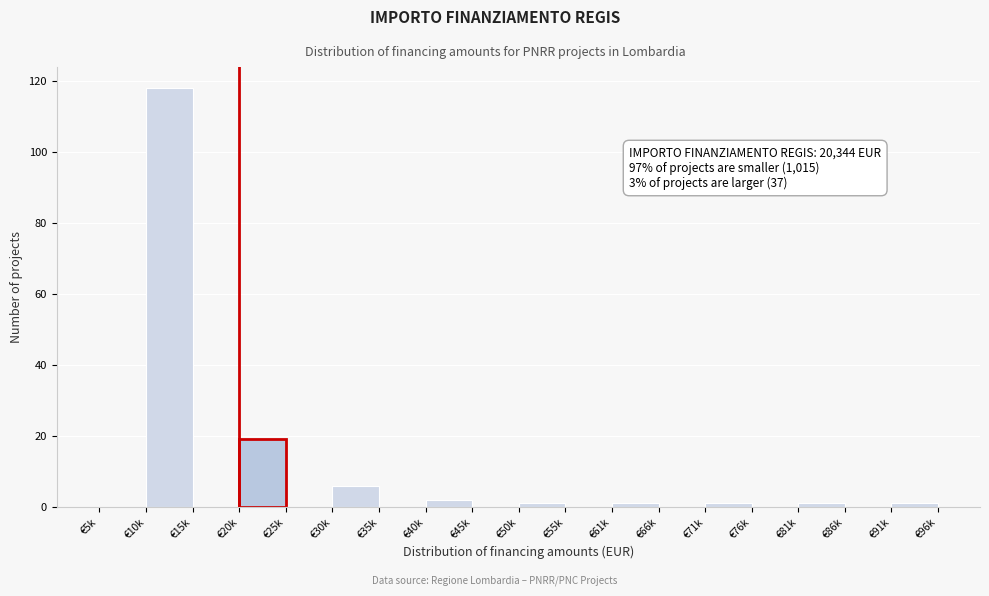

Reading left to right, extract all data points from this chart.

€5k=0	€10k=118	€15k=0	€20k=19	€25k=0	€30k=6	€35k=0	€40k=2	€45k=0	€50k=1	€55k=0	€61k=1	€66k=0	€71k=1	€76k=0	€81k=1	€86k=0	€91k=1